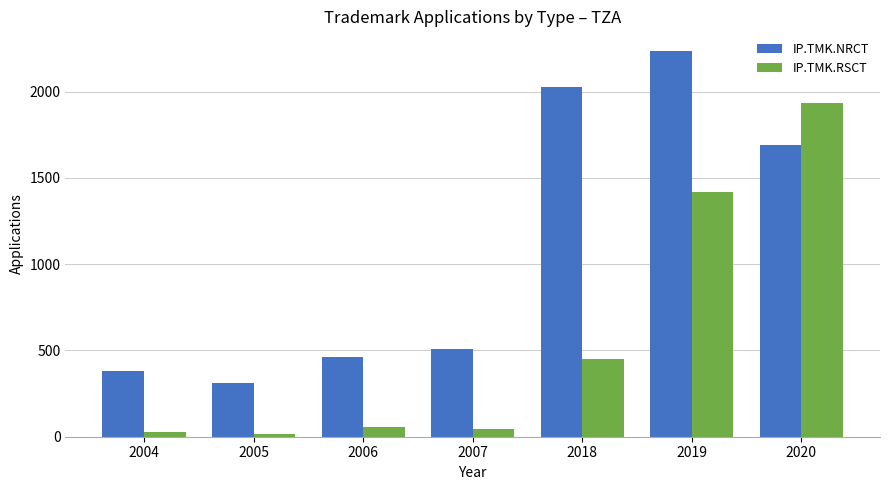

What is the sum of all IP.TMK.NRCT values?

7614